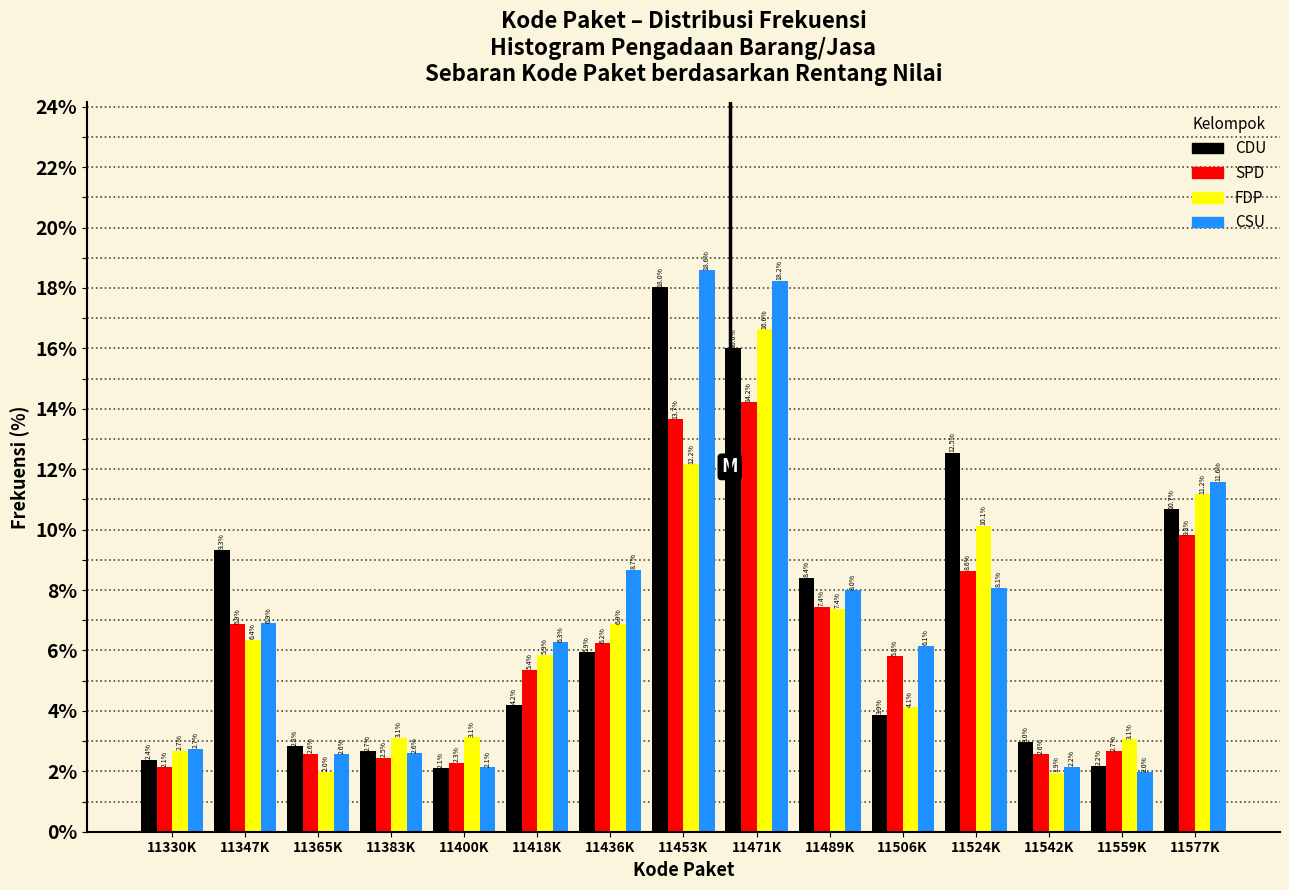

Reading left to right, what are all the values shown in this chart?

CDU: 2.4	9.3	2.8	2.7	2.1	4.2	5.9	18.0	16.0	8.4	3.9	12.5	3.0	2.2	10.7
SPD: 2.1	6.9	2.6	2.5	2.3	5.4	6.2	13.7	14.2	7.4	5.8	8.6	2.6	2.7	9.8
FDP: 2.7	6.4	2.0	3.1	3.1	5.9	6.9	12.2	16.6	7.4	4.1	10.1	1.9	3.1	11.2
CSU: 2.7	6.9	2.6	2.6	2.1	6.3	8.7	18.6	18.2	8.0	6.1	8.1	2.2	2.0	11.6